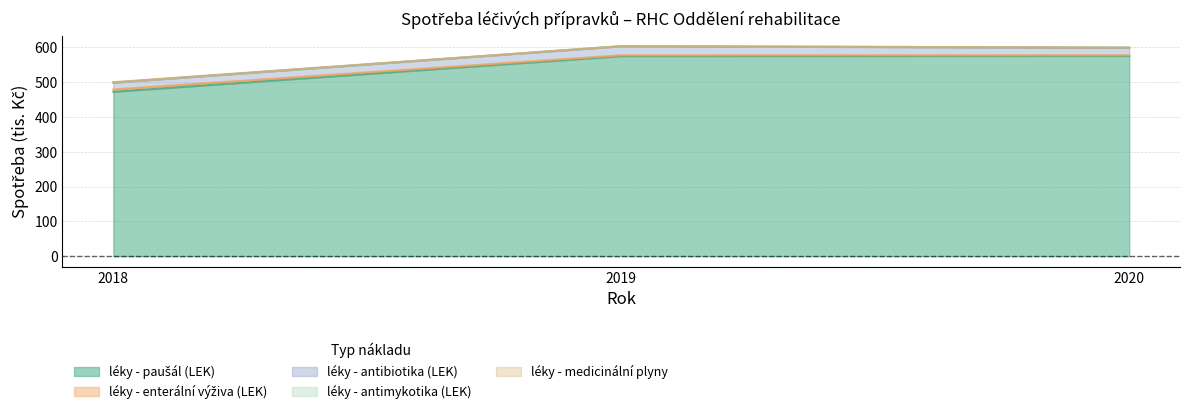

Which category has the lowest value across all series?

2018